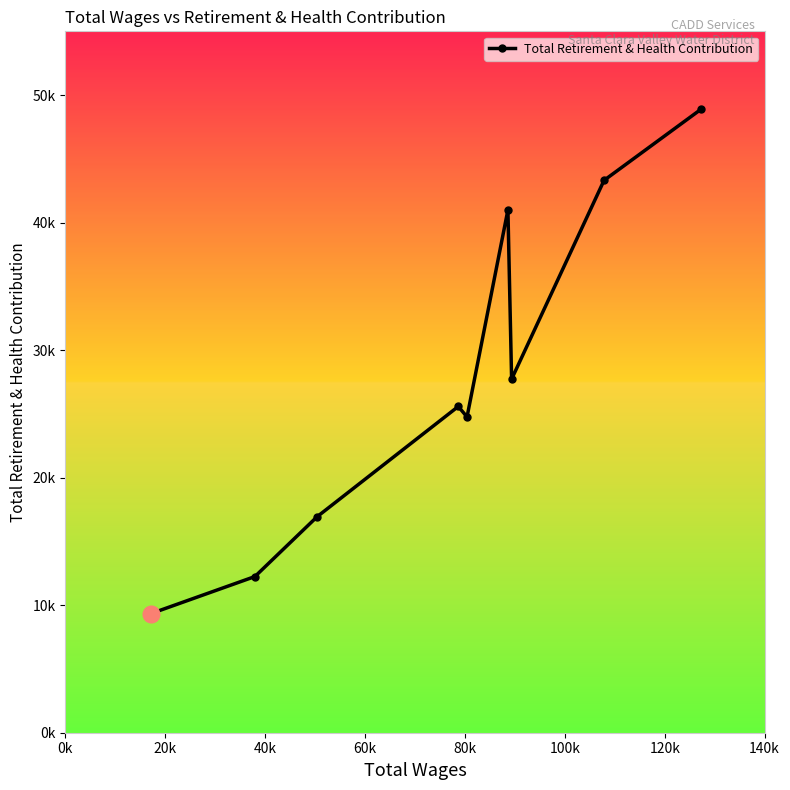

Does the chart have visible grid lines?

No